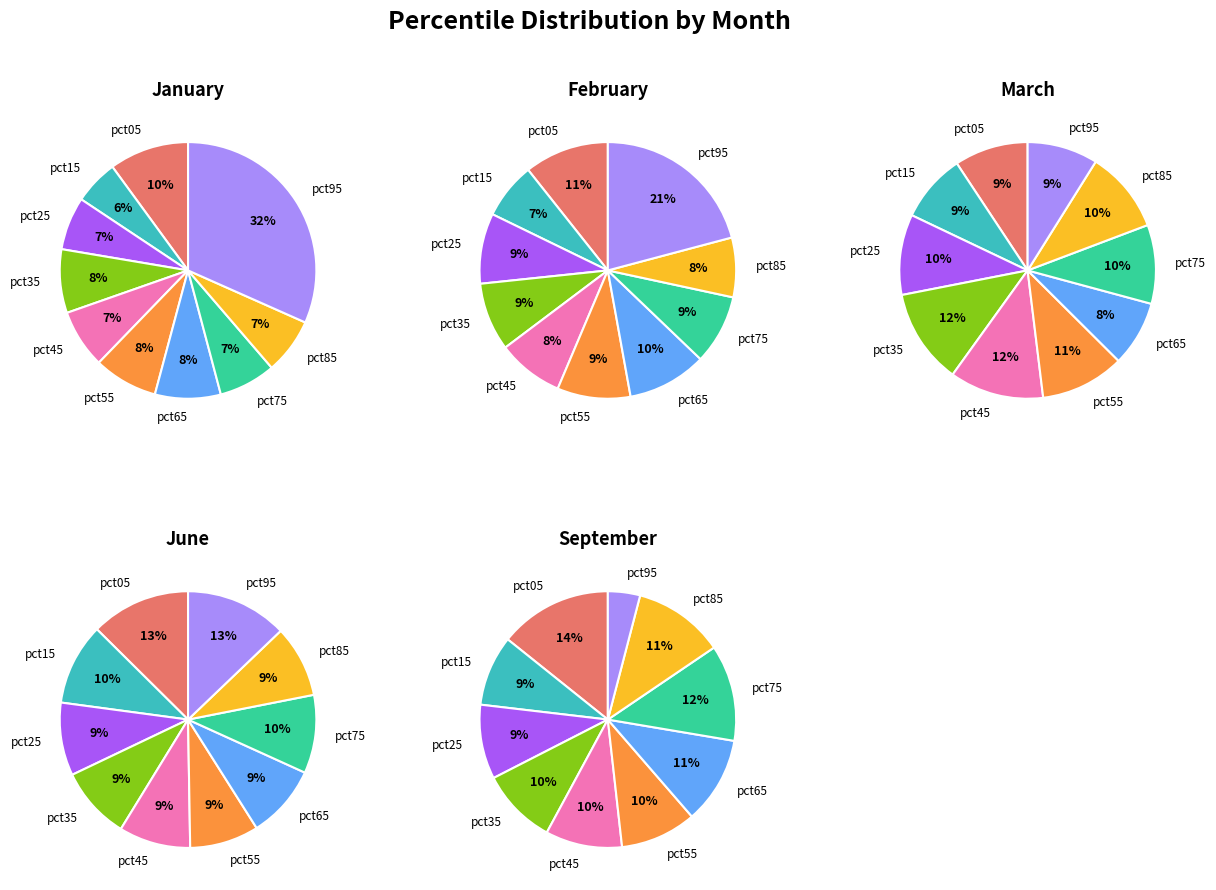

Count the number of slices in the pie.

10